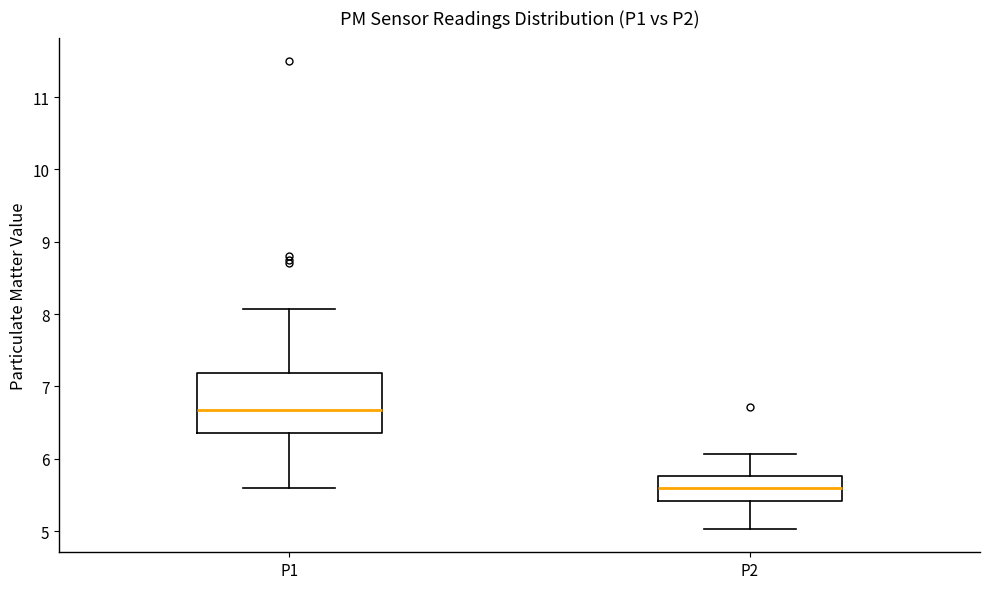

Which box's median line is the highest?

P1